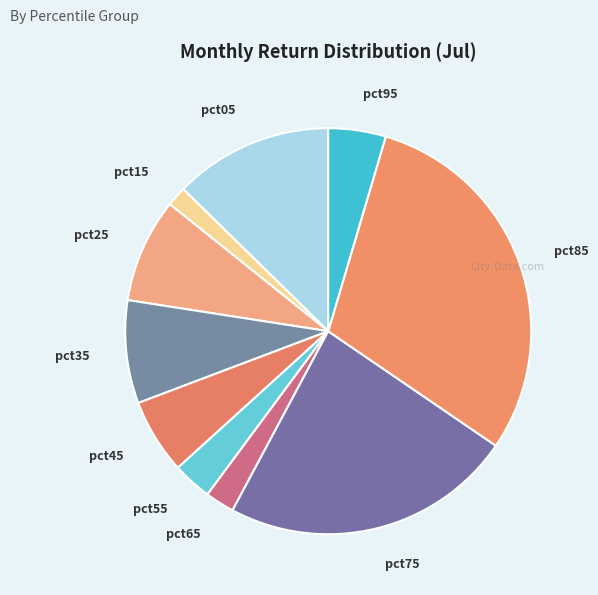

Which category has the smallest portion of the pie?

pct15